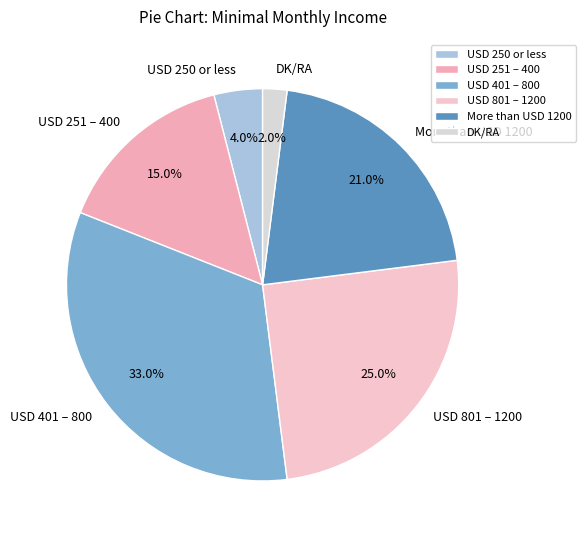

How many slices are in this pie chart?

6